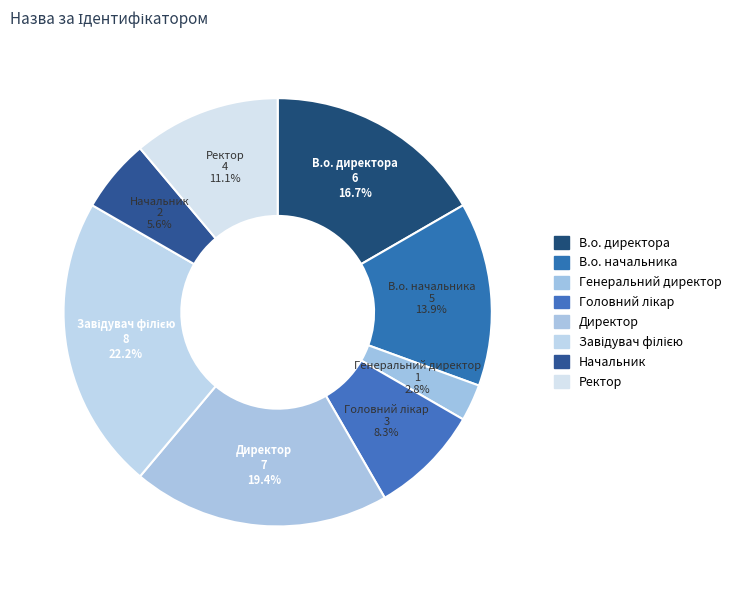

Does Начальник account for over 50% of the chart?

No